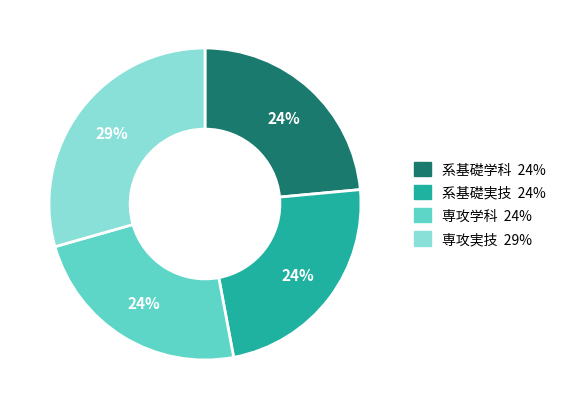

Do 系基礎学科 and 専攻実技 together represent more than half of the pie?

Yes